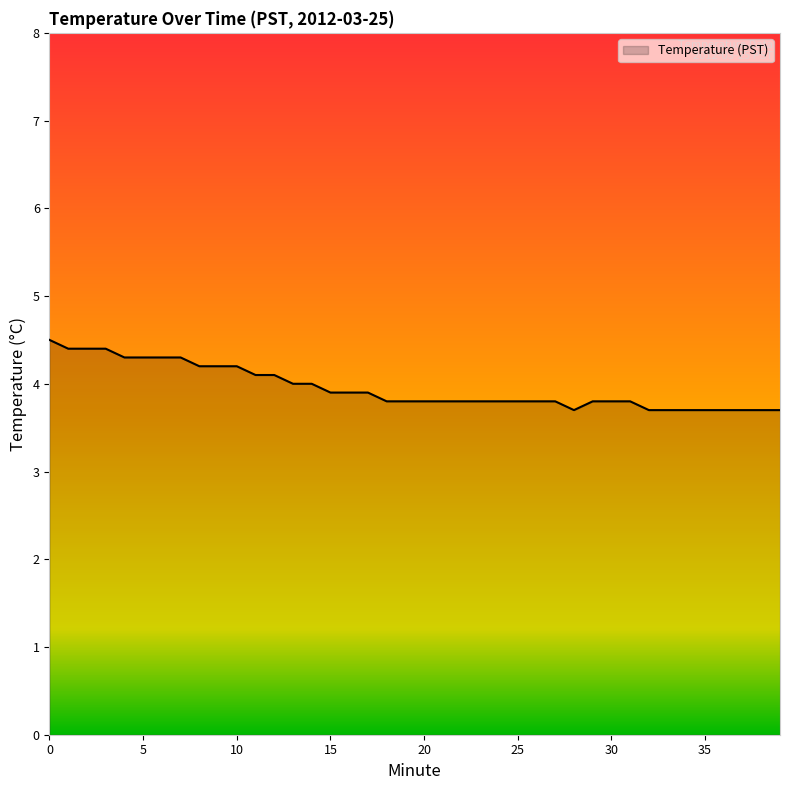

Does the chart display data point markers on the line(s)?

No